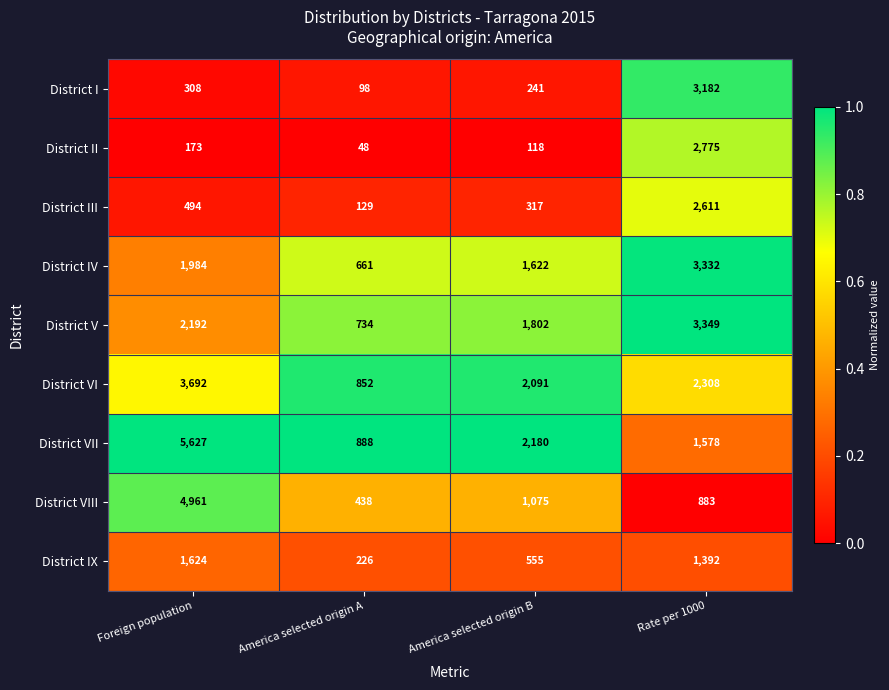

Is it true that District VI equals 852 at America selected origin A?

True